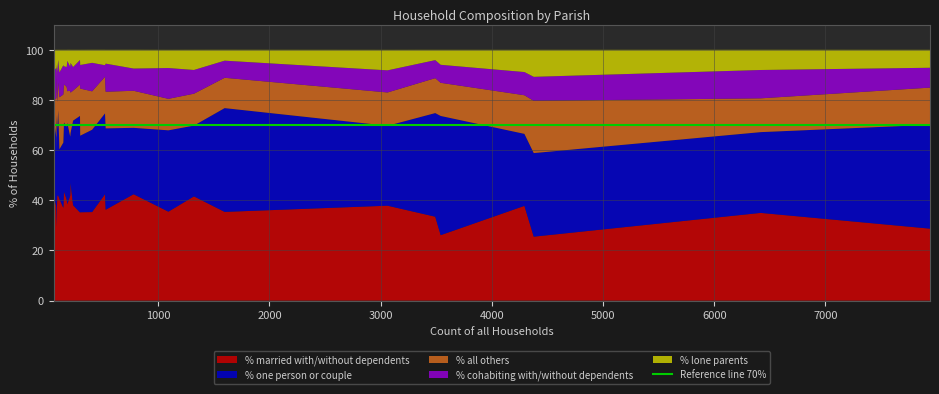

What is the minimum value for % married with/without dependents?

25.5